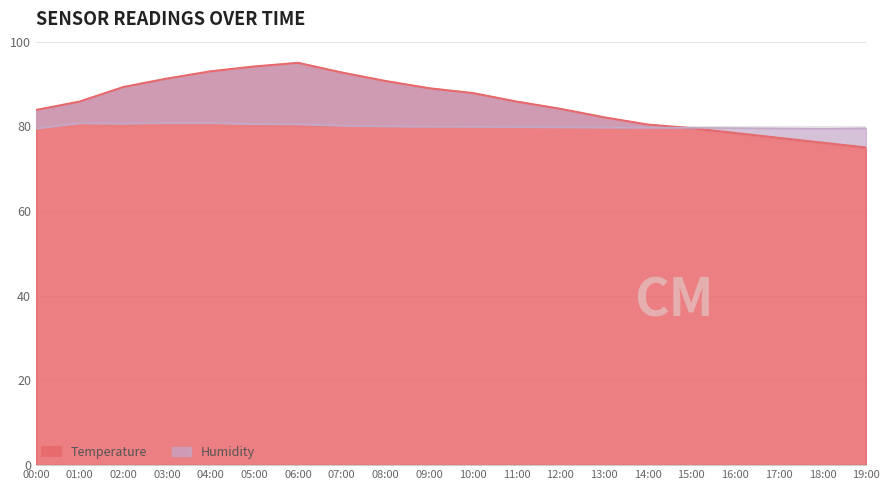

What is the label of the 16th point from the right?

04:00